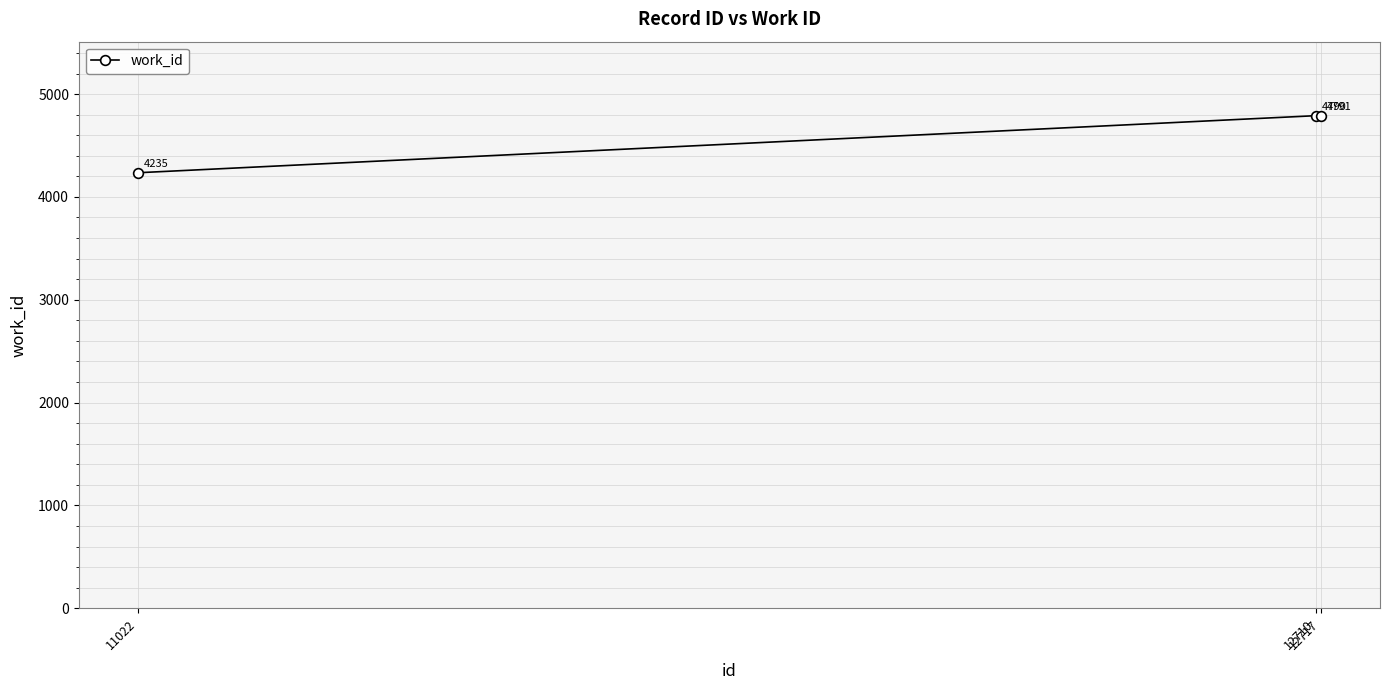

Reading left to right, transcribe all the data shown in this chart.

11022=4235	12710=4790	12717=4791